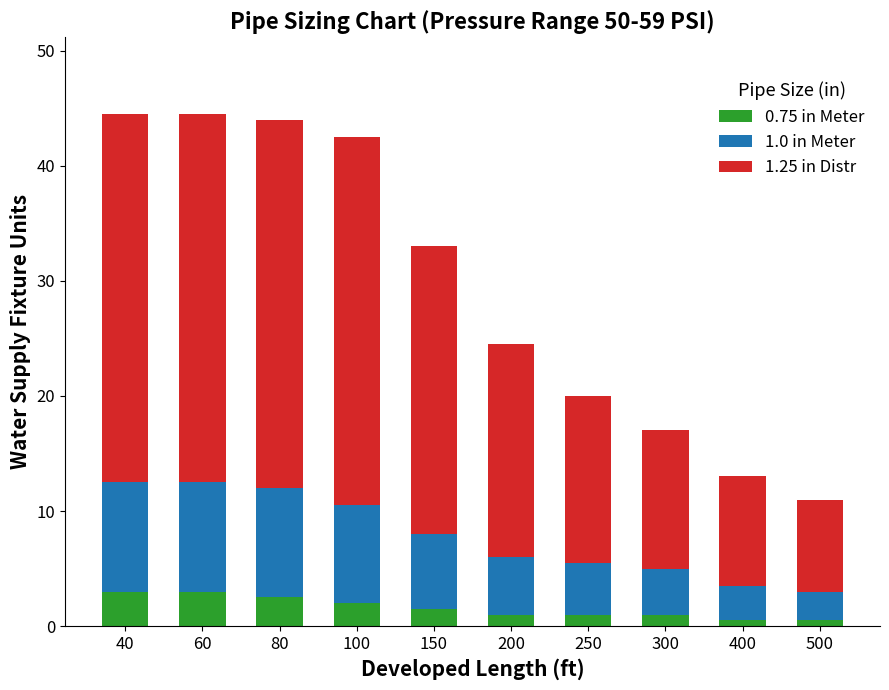

True or false: 0.75 in Meter has a value of 0.5 at 500.

True